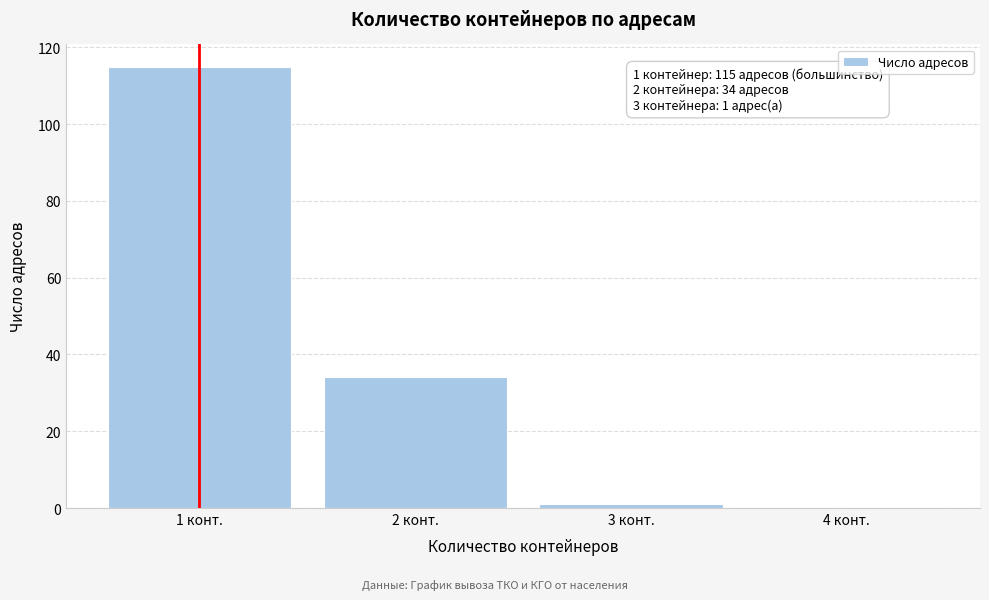

Over which range of the x-axis is the bar tallest?

0.5 to 1.5